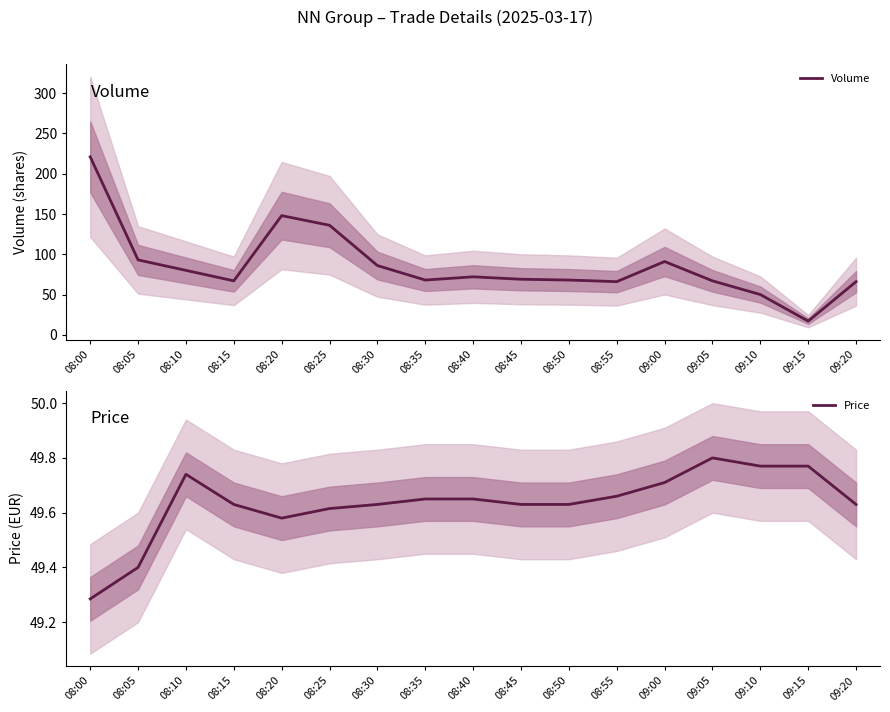

Between which two adjacent categories do Price and Volume first intersect?

09:10 and 09:15